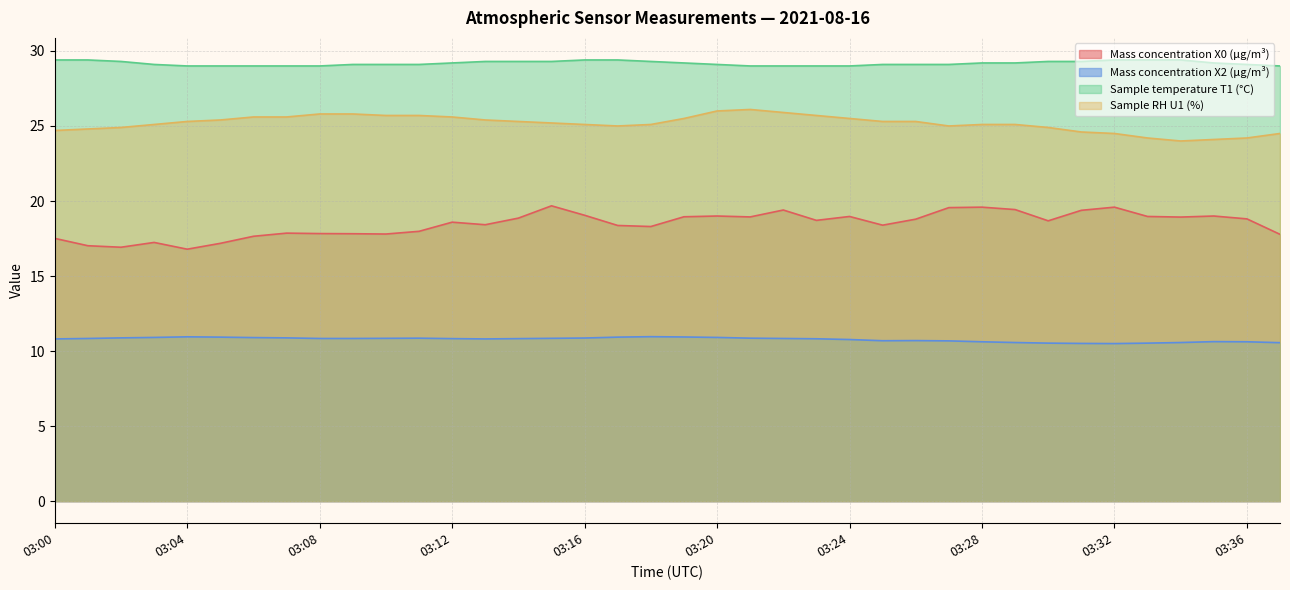

True or false: Sample temperature T1 (°C) and Sample RH U1 (%) cross at least once.

False